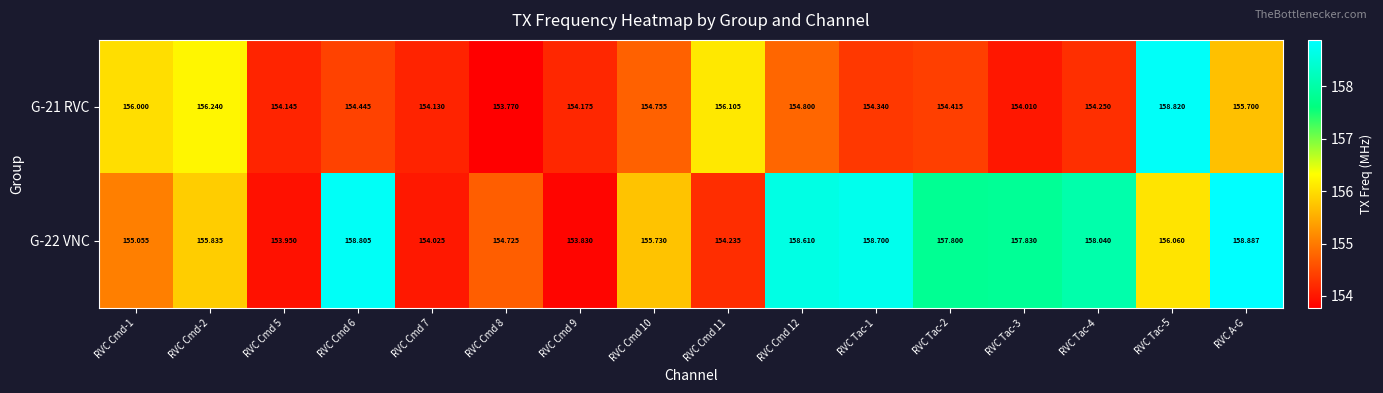

List the series in order of their overall mean, highest first.

G-22 VNC, G-21 RVC